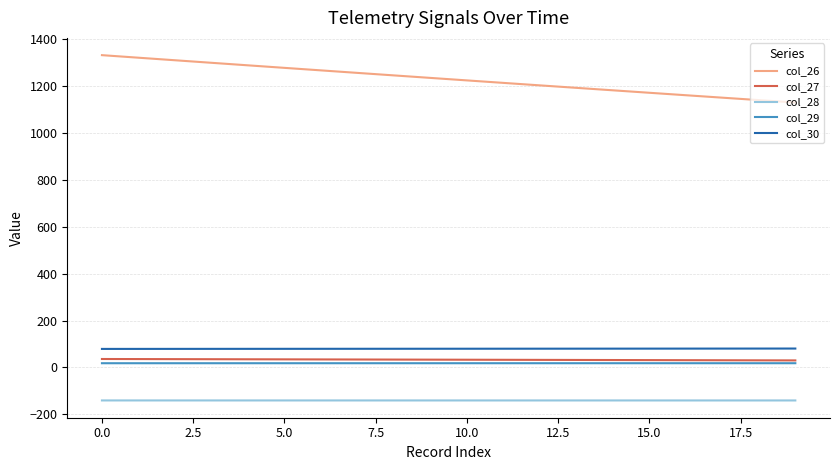

Which series has the largest total across all categories?

col_26